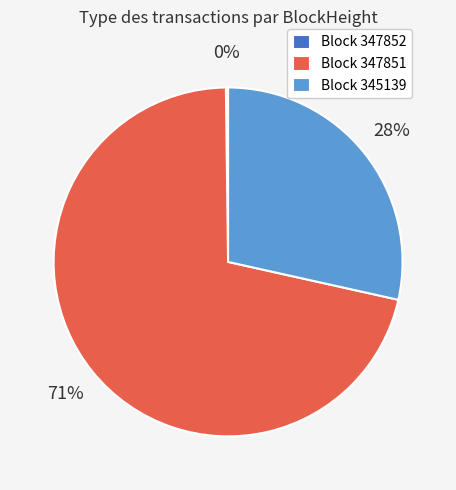

Does Block 345139 account for over 50% of the chart?

No